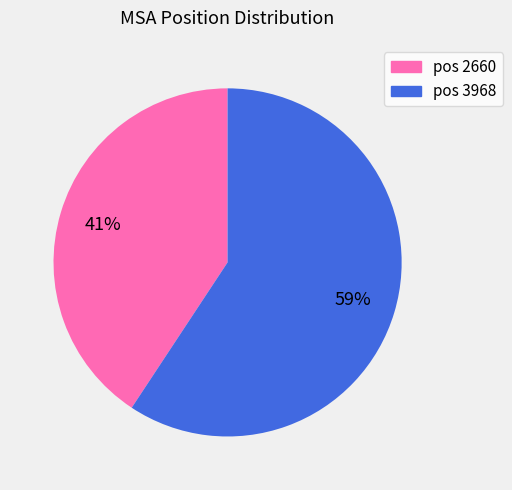

How many segments does this pie chart have?

2